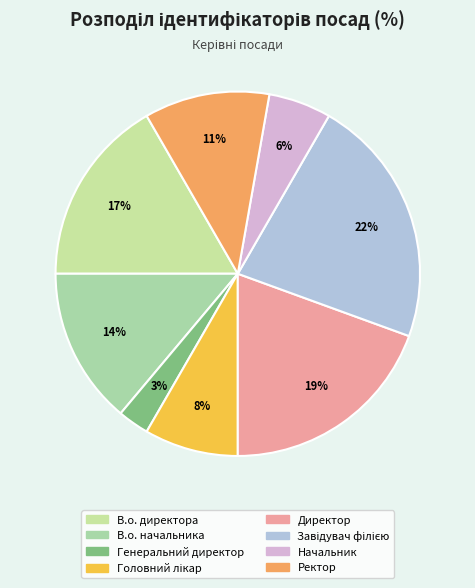

Which slice is the smallest?

Генеральний директор